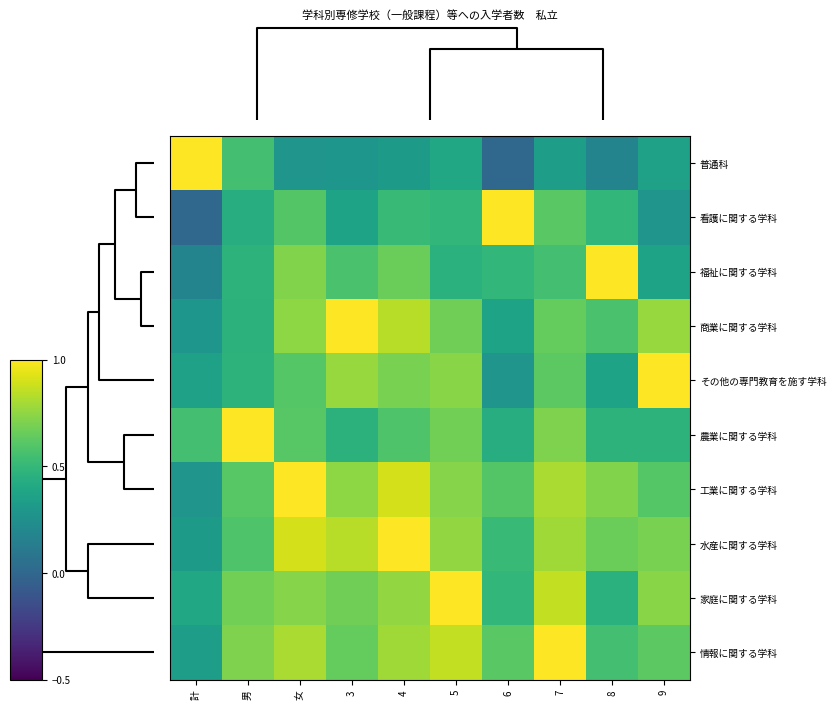

Count the number of categories in the chart.

10